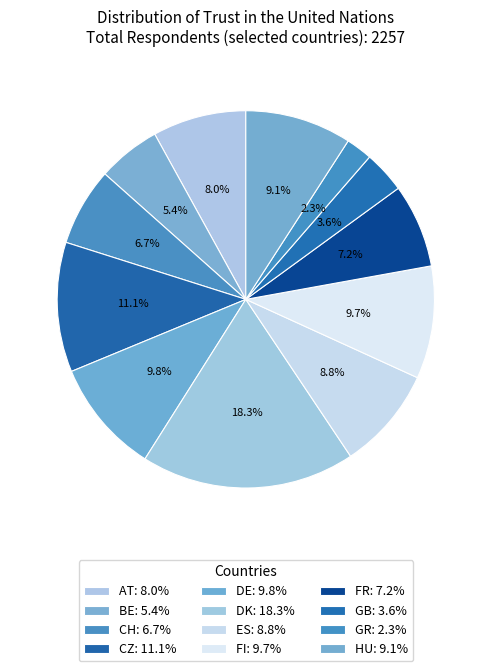

How many segments does this pie chart have?

12